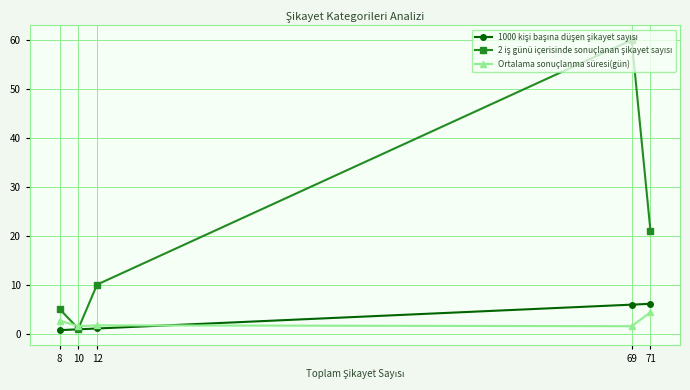

Does the chart have visible grid lines?

Yes